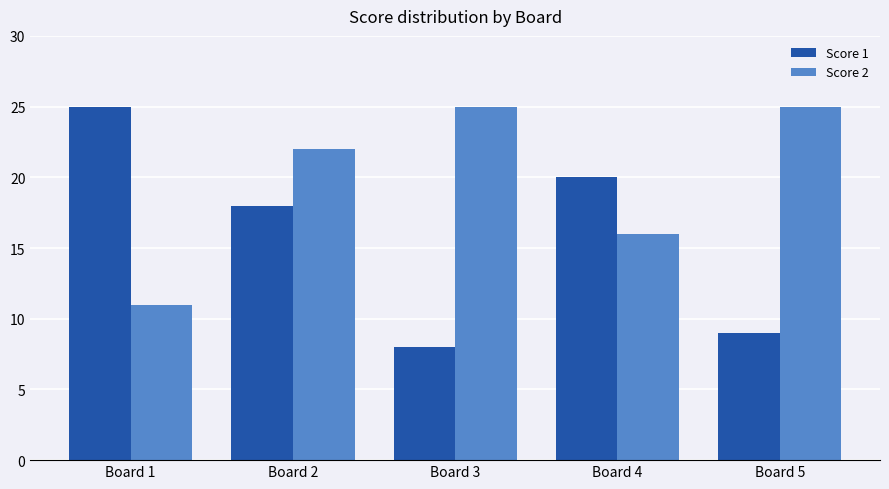

Which series has the widest spread of values?

Score 1